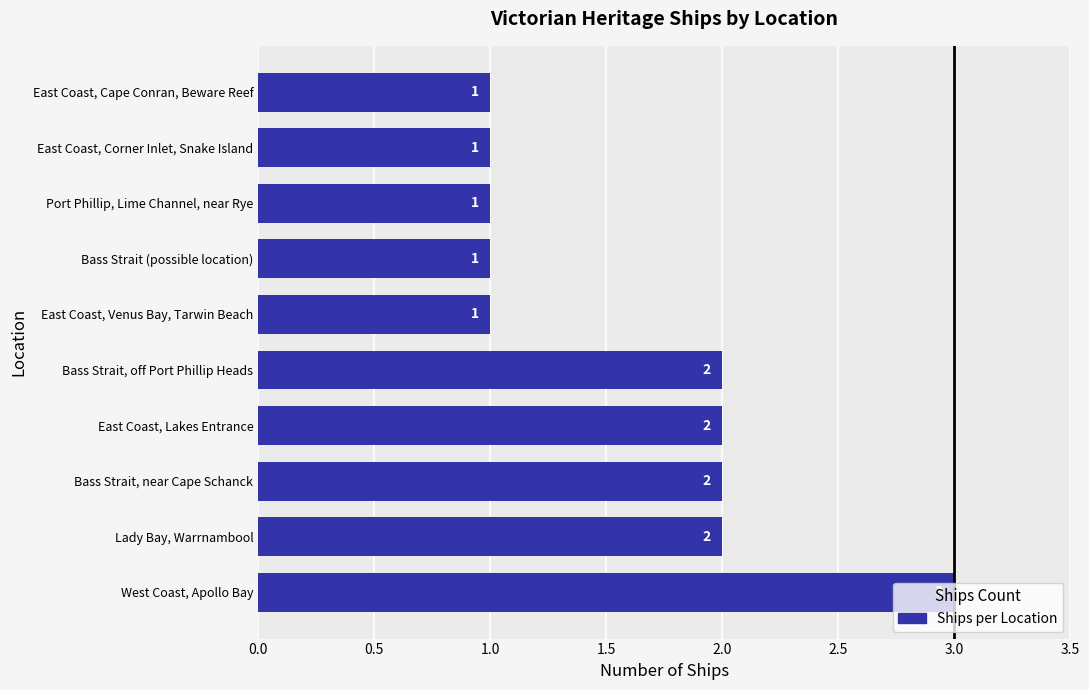

What is the sum of the values at Bass Strait, off Port Phillip Heads and West Coast, Apollo Bay?

5